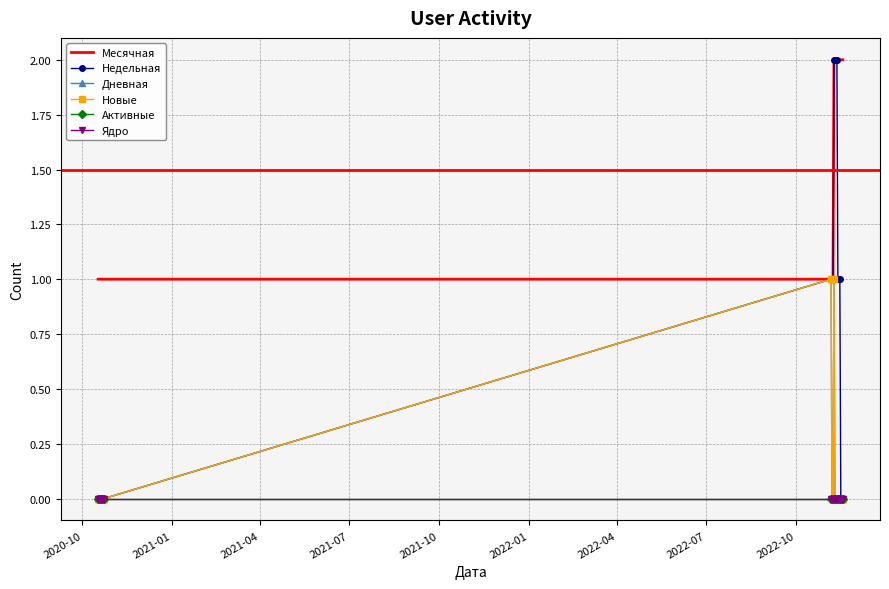

Which series has the largest total across all categories?

Месячная